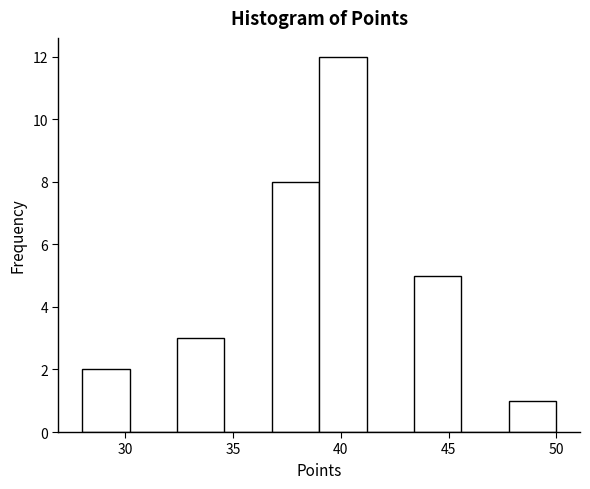

Reading left to right, transcribe this chart: for each bar, give the range it covers on the x-axis and its height. Neither the bar edges nor the heights are printed on the chart, so give them approximately, as read against the axes.

28.0 to 30.2: 2
30.2 to 32.4: 0
32.4 to 34.6: 3
34.6 to 36.8: 0
36.8 to 39.0: 8
39.0 to 41.2: 12
41.2 to 43.4: 0
43.4 to 45.6: 5
45.6 to 47.8: 0
47.8 to 50.0: 1